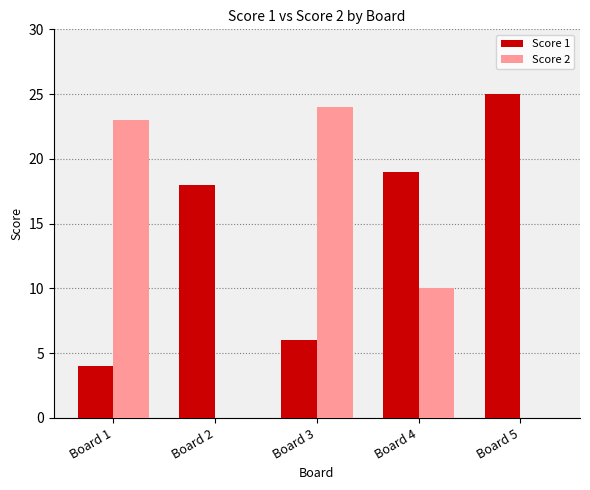

What is the sum of all Score 2 values?

57